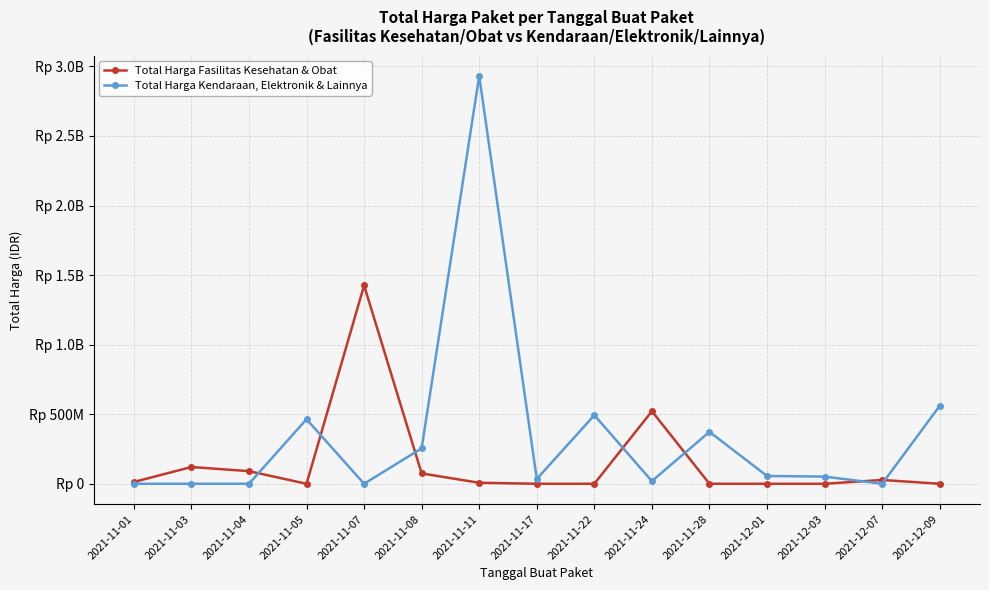

What are all the series names shown in the legend?

Total Harga Fasilitas Kesehatan & Obat, Total Harga Kendaraan, Elektronik & Lainnya